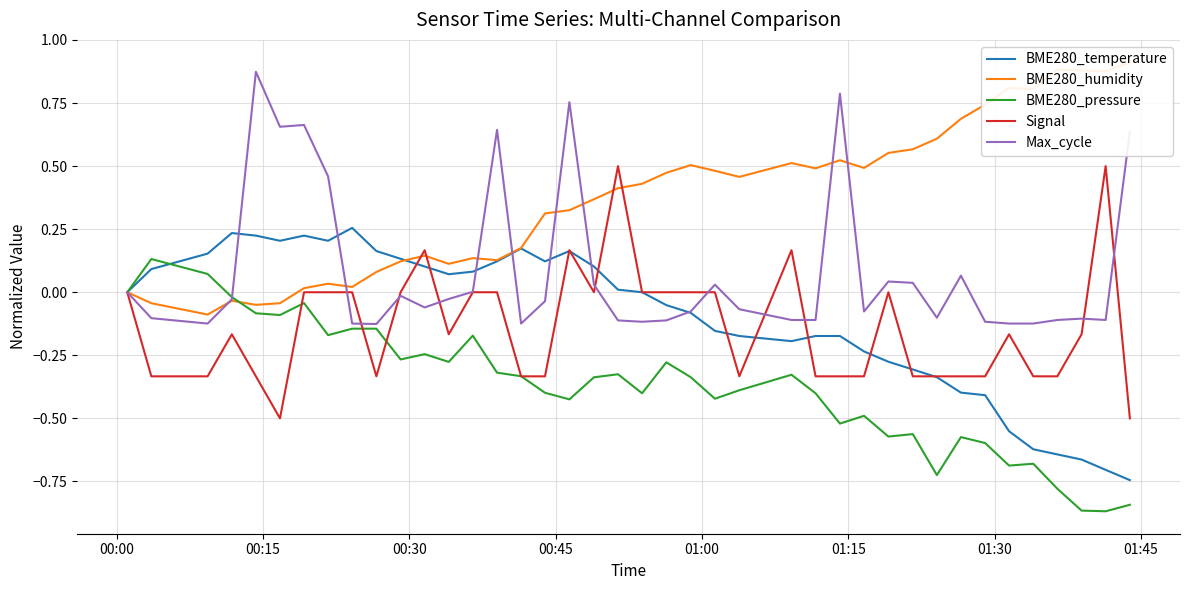

Is the value of Signal at 39 greater than the value of BME280_temperature at 01:30?

No